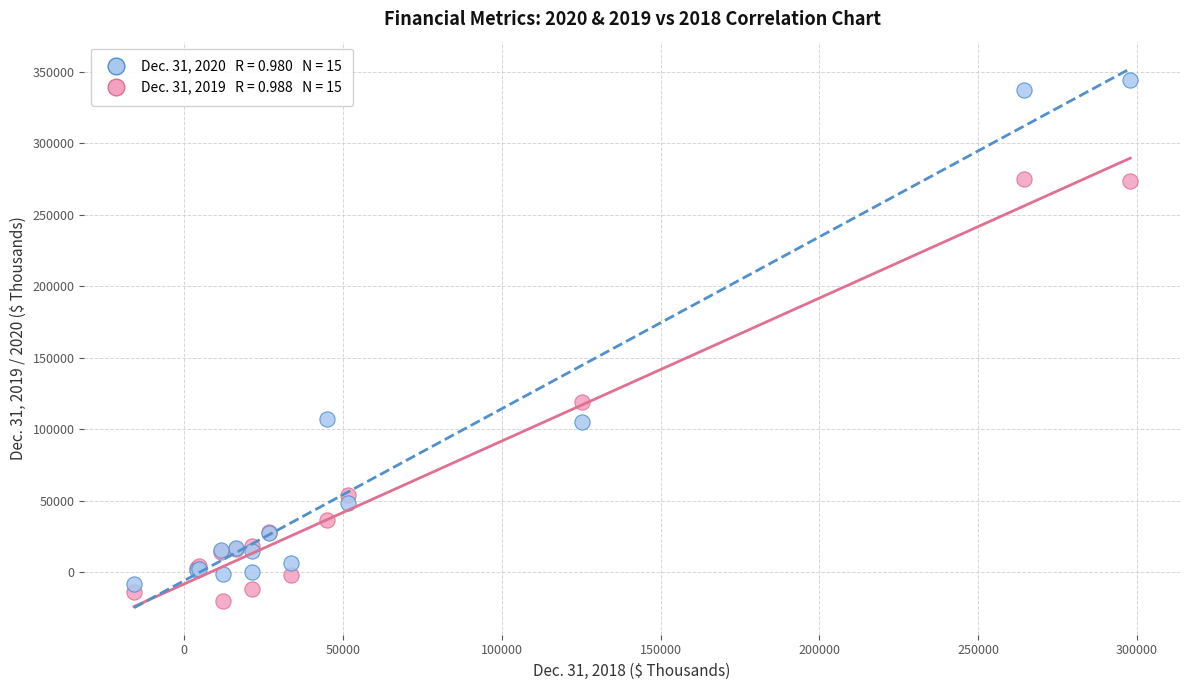

Across all series, what Y value is closest to 162157?

119412